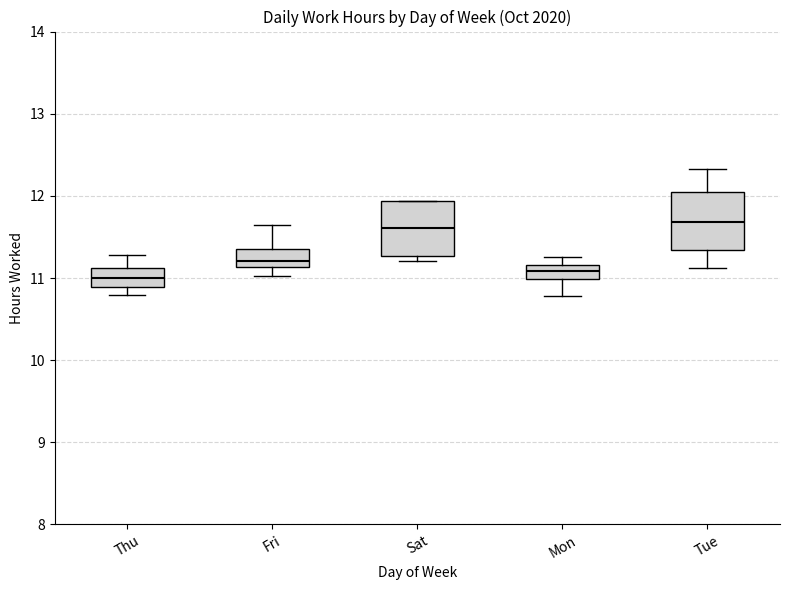

Reading left to right, transcribe this box plot: for each box, give where its median line is, the range the box spans, and where its two whiskers end, as read against the y-axis. The values are not printed on the chart, so give them approximately, as read against the axis.

Thu: median 11.0, box 10.9 to 11.1, whiskers 10.8 to 11.3
Fri: median 11.2, box 11.1 to 11.4, whiskers 11.0 to 11.7
Sat: median 11.6, box 11.3 to 11.9, whiskers 11.2 to 11.9
Mon: median 11.1, box 11.0 to 11.2, whiskers 10.8 to 11.3
Tue: median 11.7, box 11.3 to 12.0, whiskers 11.1 to 12.3